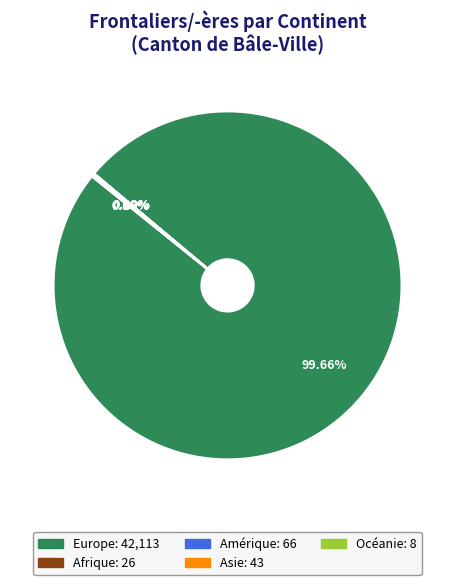

Which slice is the largest?

Europe